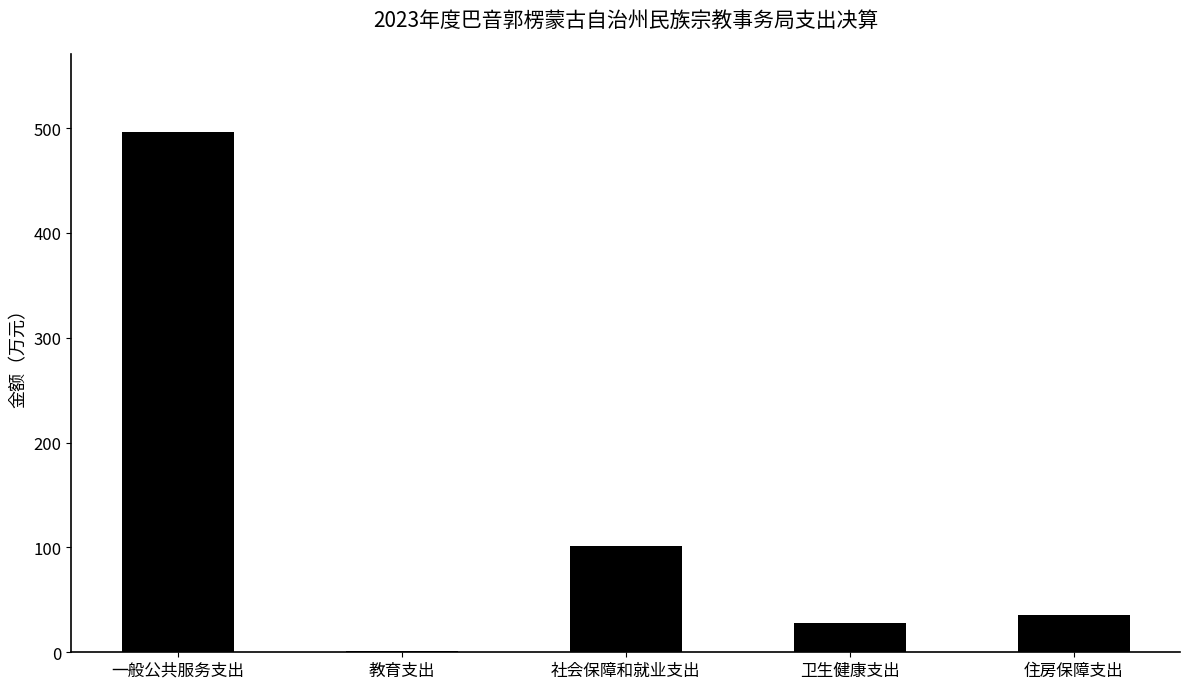

Reading left to right, transcribe all the data shown in this chart.

一般公共服务支出=496.4	教育支出=1.6	社会保障和就业支出=101.7	卫生健康支出=27.8	住房保障支出=35.4